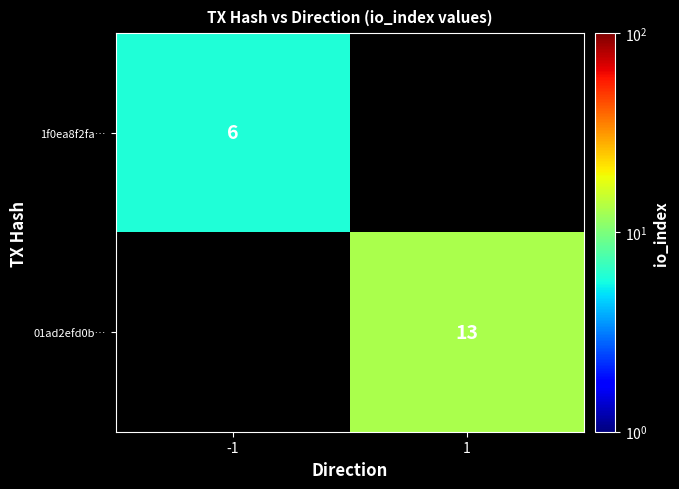

Which has a higher value, -1 or 1?

1